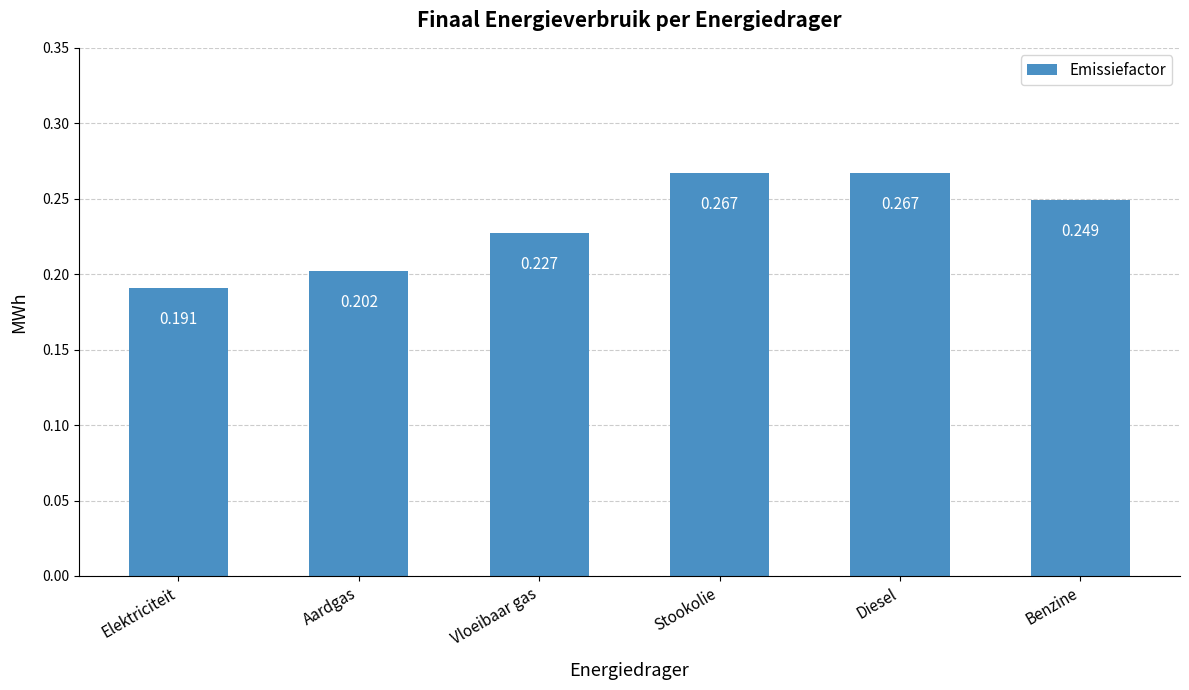

Where is the data nearest to the value 0?

Elektriciteit